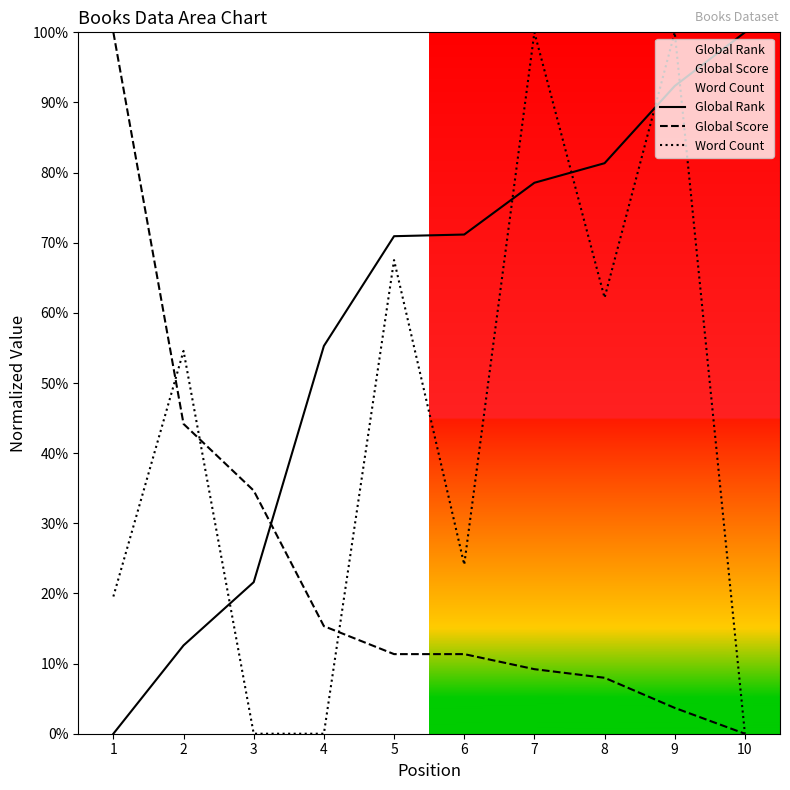

Reading right to left, what are all the values shown in this chart?

Global Rank: 1.0	0.9	0.8	0.8	0.7	0.7	0.6	0.2	0.1	0.0
Global Score: 0.0	0.0	0.1	0.1	0.1	0.1	0.2	0.3	0.4	1.0
Word Count: 0.0	1.0	0.6	1.0	0.2	0.7	0.0	0.0	0.5	0.2